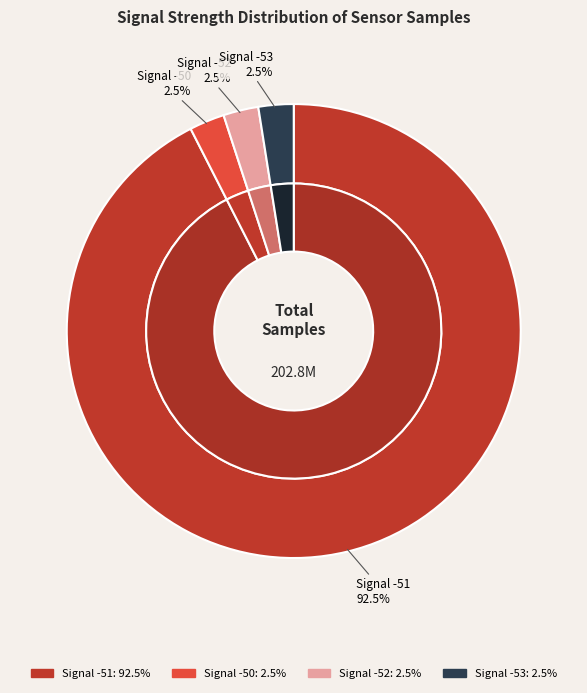

Approximately how many times larger is the value at -51 compared to -51?

1.0